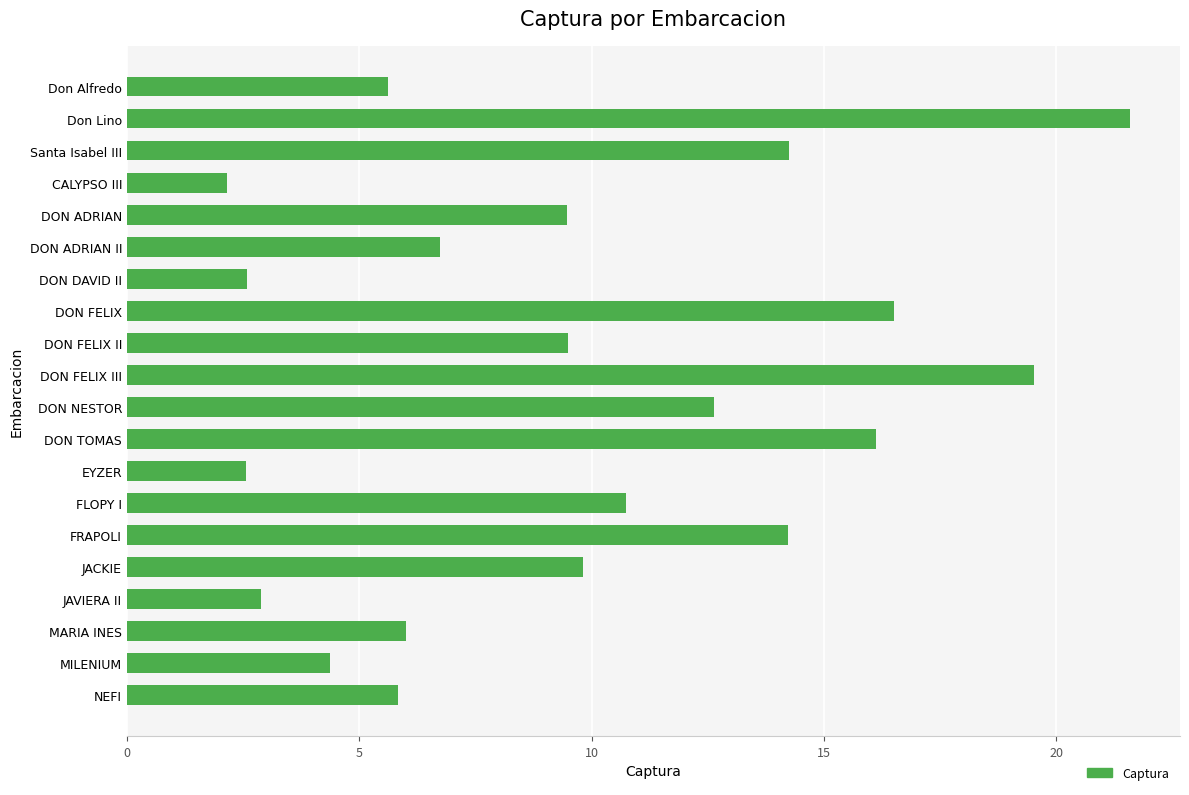

What is the value of the 16th bar from the top?

9.8